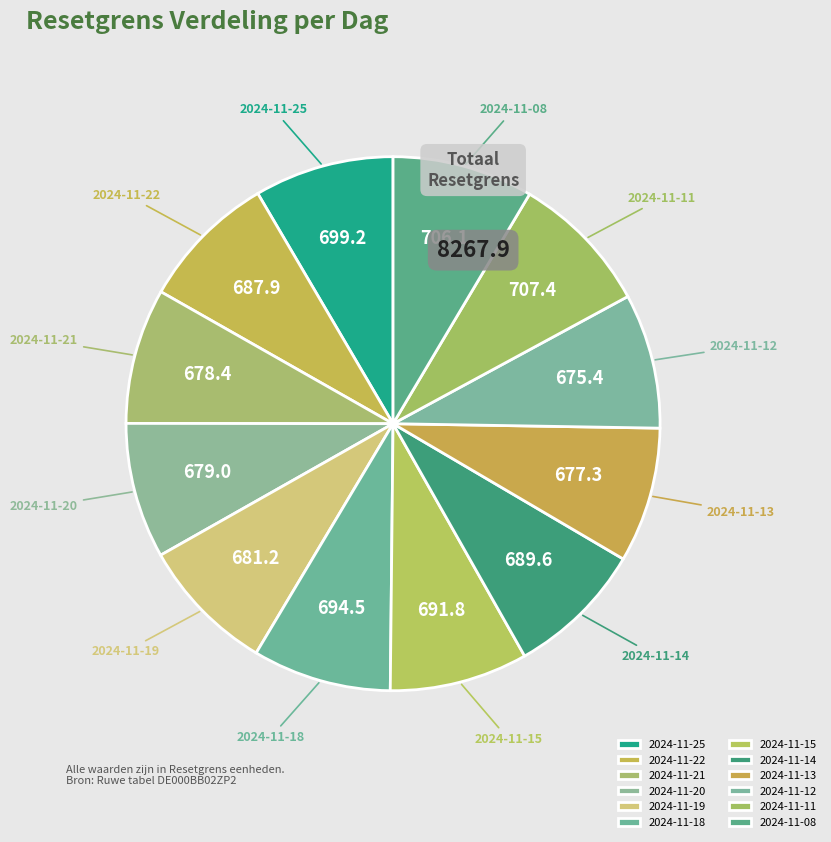

Count the number of slices in the pie.

12